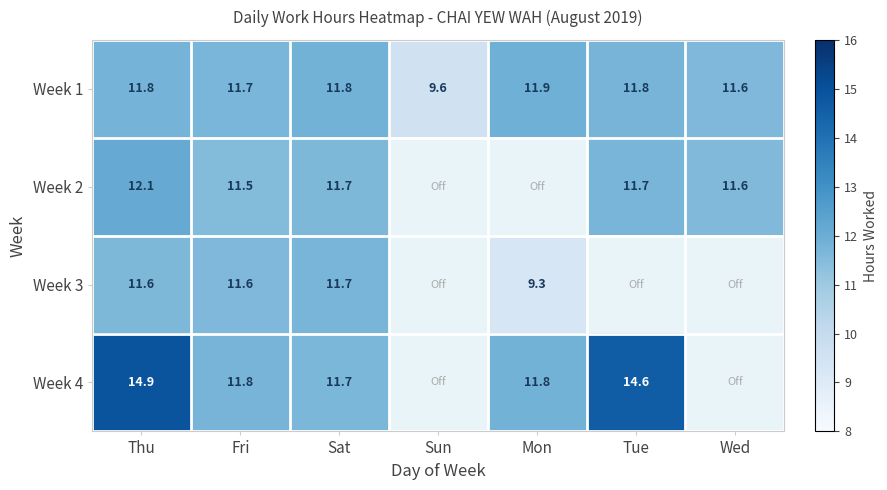

At which label does Week 1 reach its peak?

Mon